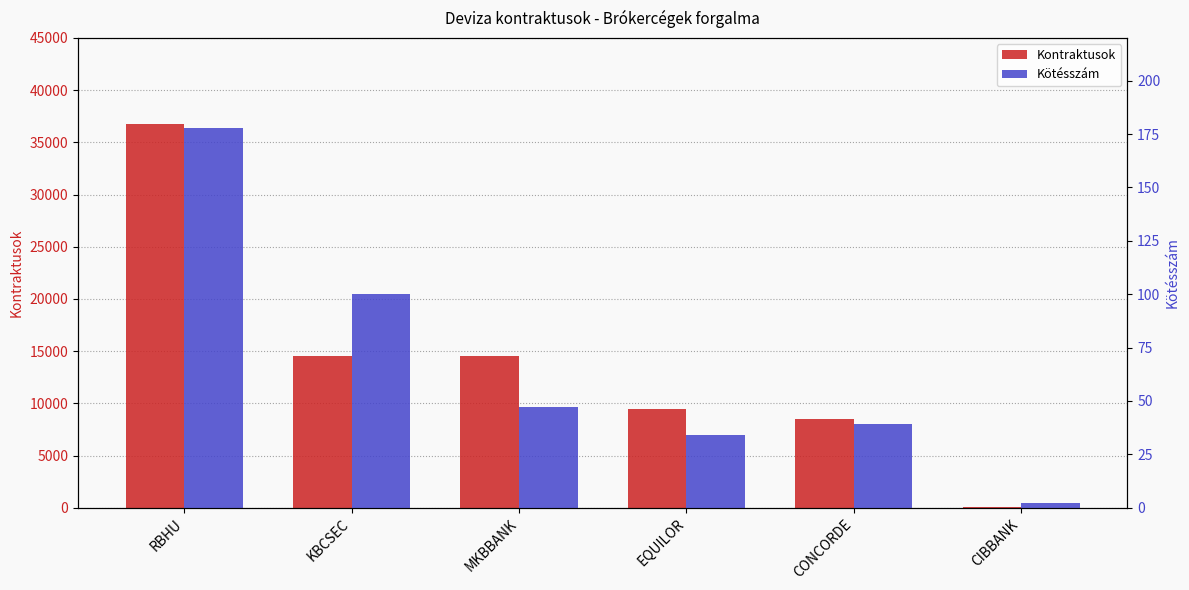

Between RBHU and EQUILOR, which is larger?

RBHU